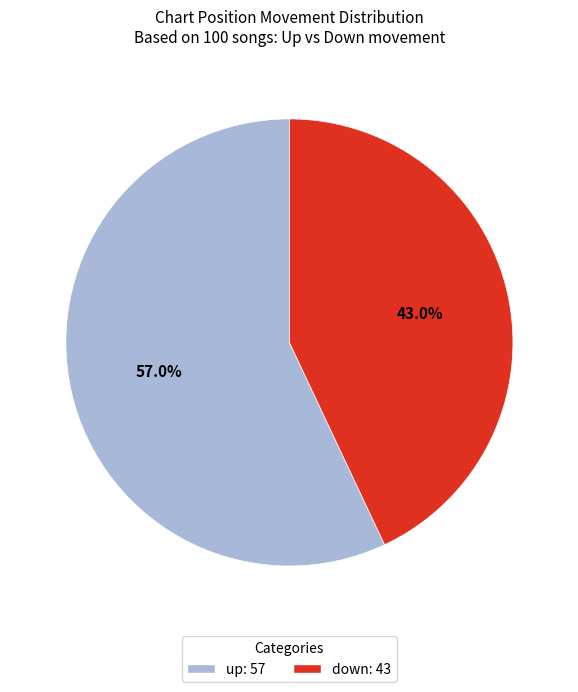

Which has a higher value, up or down?

up